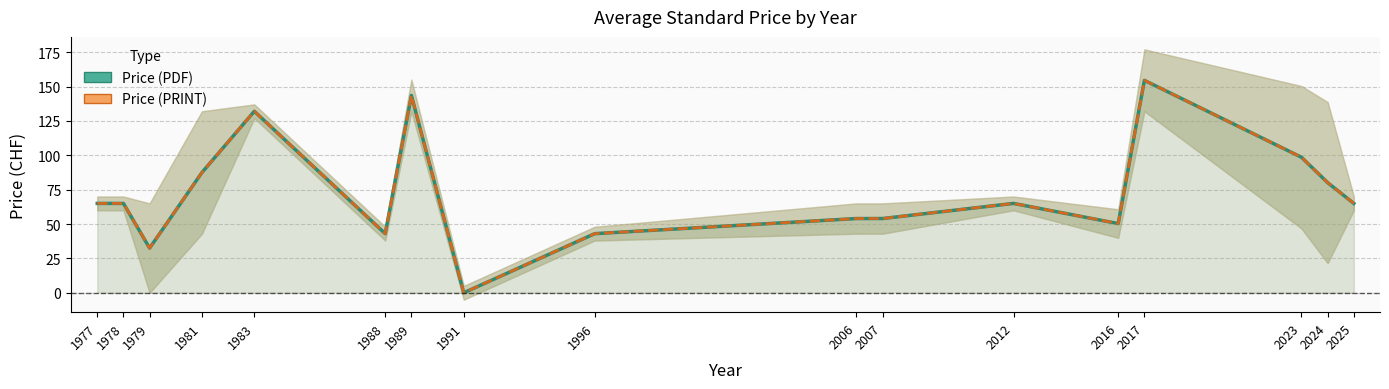

At which category is the sum across all series the highest?

2017